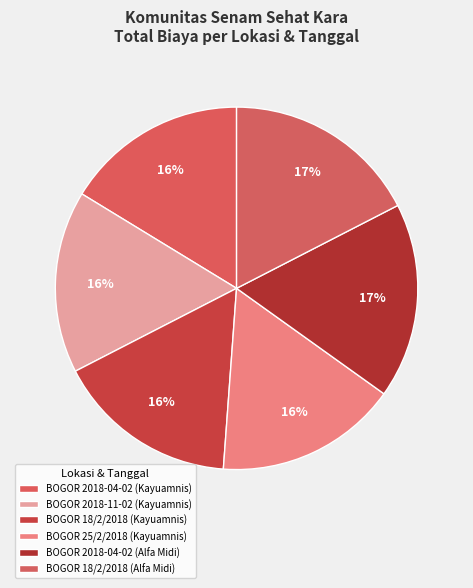

What percentage is the BOGOR 25/2/2018 (Kayuamnis) slice, to the nearest percent?

16%